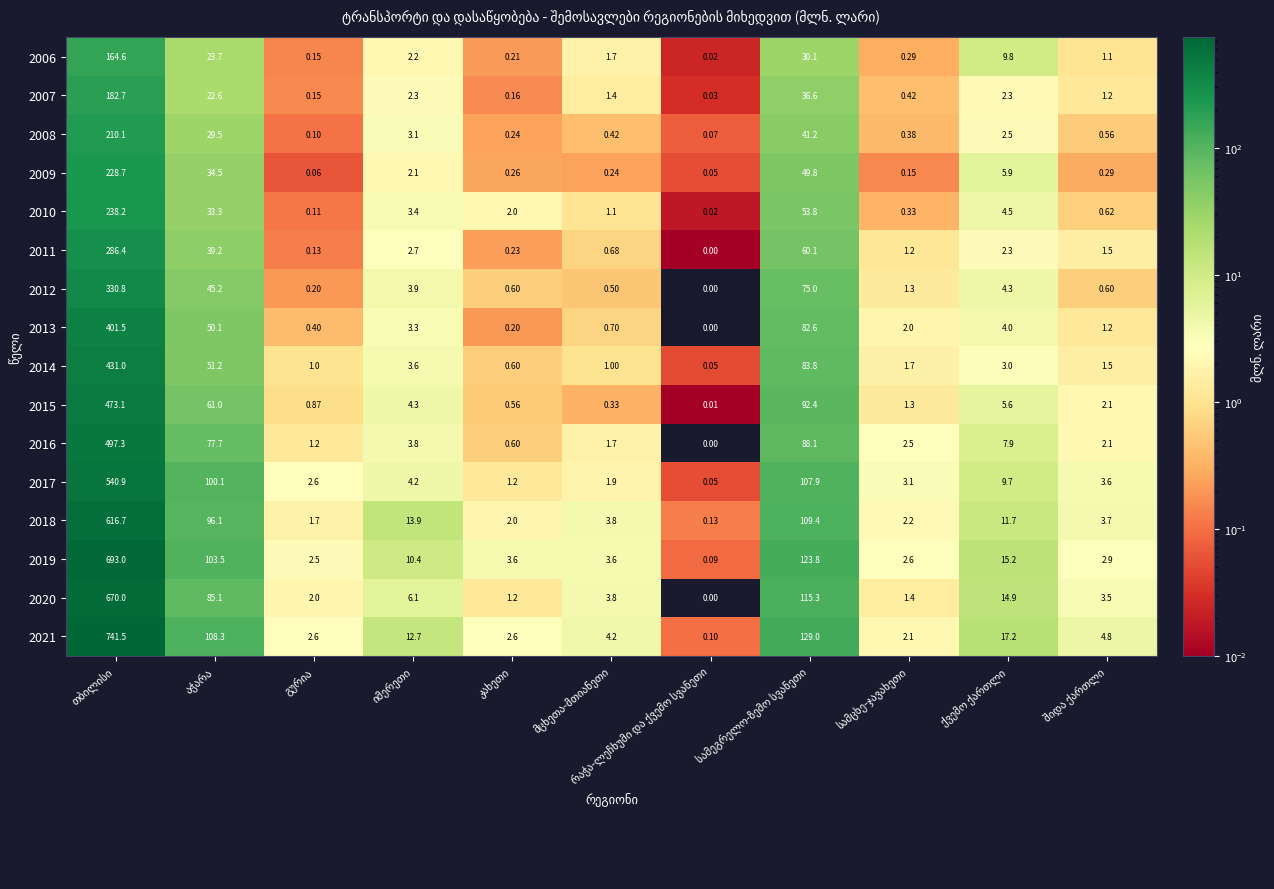

How many categories are shown in the chart?

11